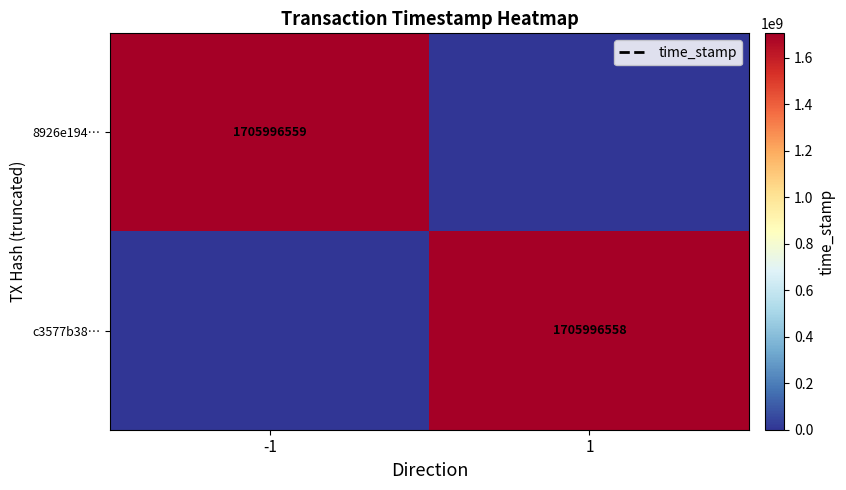

What value does the 8926e194… series have at -1, to the nearest 50?

1705996550